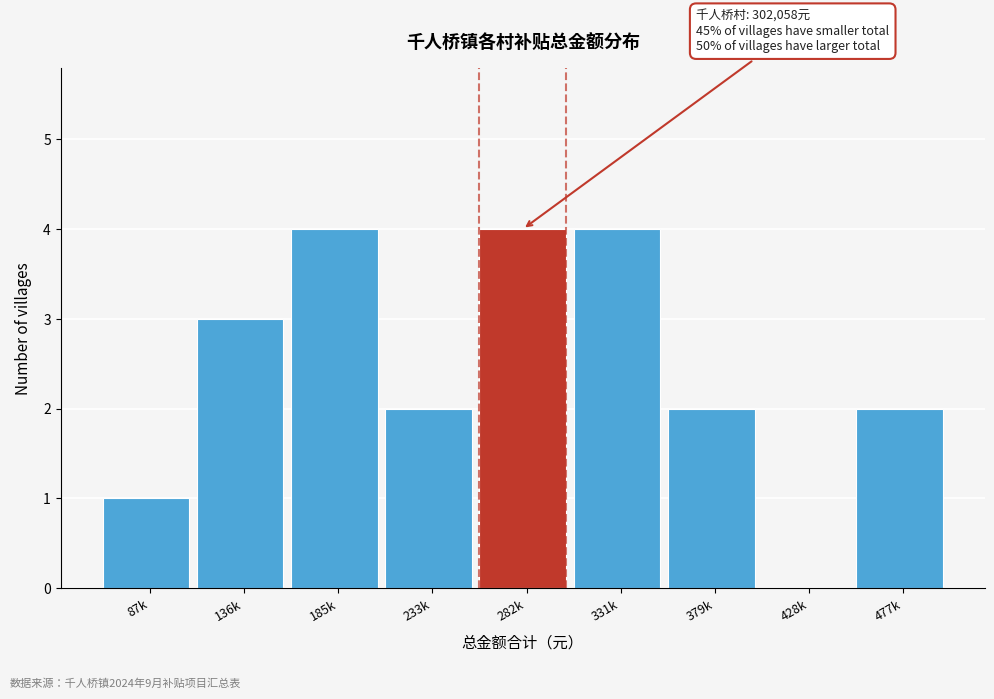

Reading right to left, what are all the values shown in this chart?

477k=2	428k=0	379k=2	331k=4	282k=4	233k=2	185k=4	136k=3	87k=1